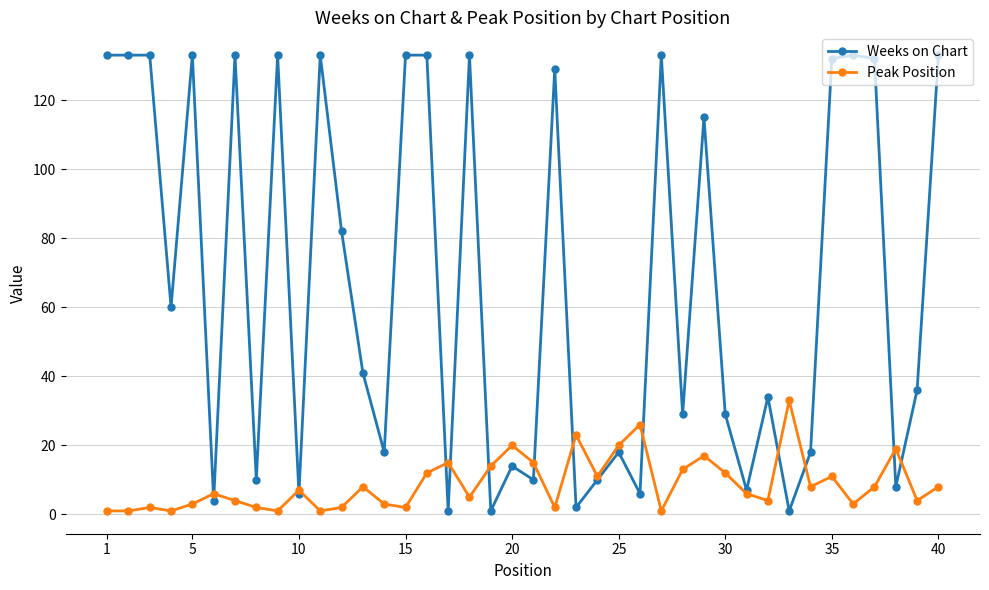

True or false: Weeks on Chart has more than 1 interior local peaks.

True